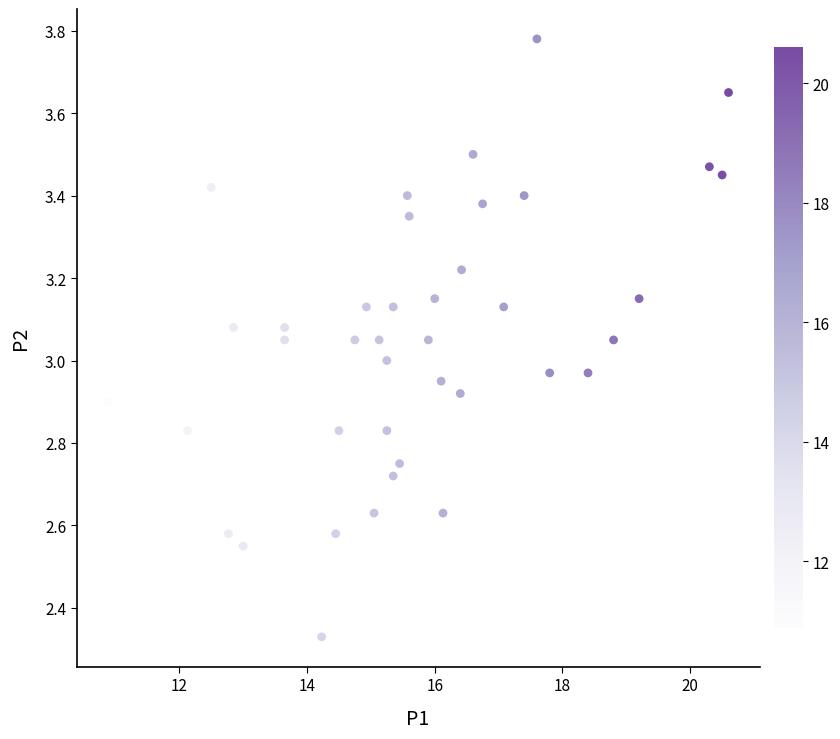

What is the range of X values (max minus min)?

9.7